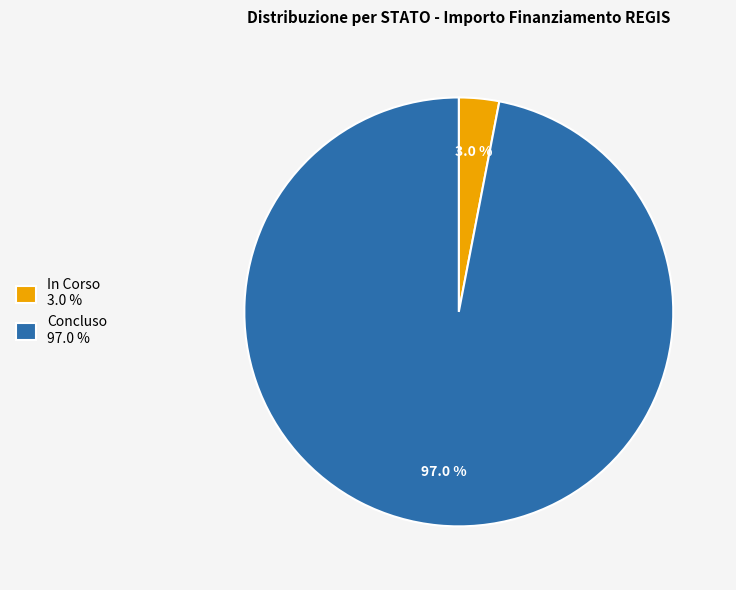

Which has a higher value, Concluso 97.0 % or In Corso 3.0 %?

Concluso 97.0 %